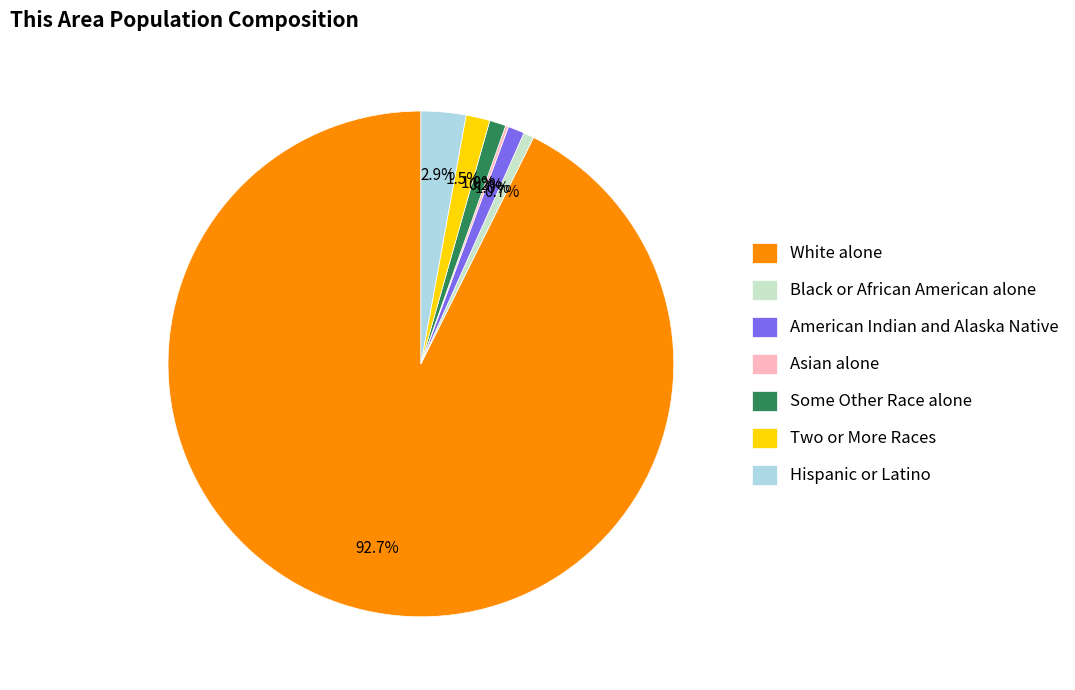

To the nearest percent, what percentage of the pie is Hispanic or Latino?

3%